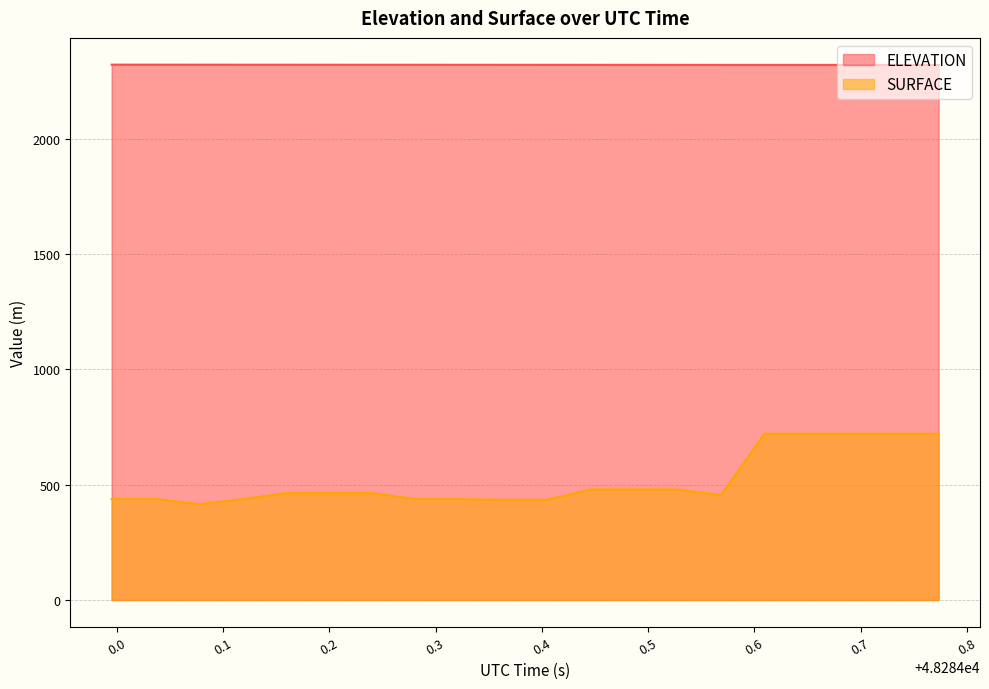

Which series has the largest range (max minus min)?

SURFACE